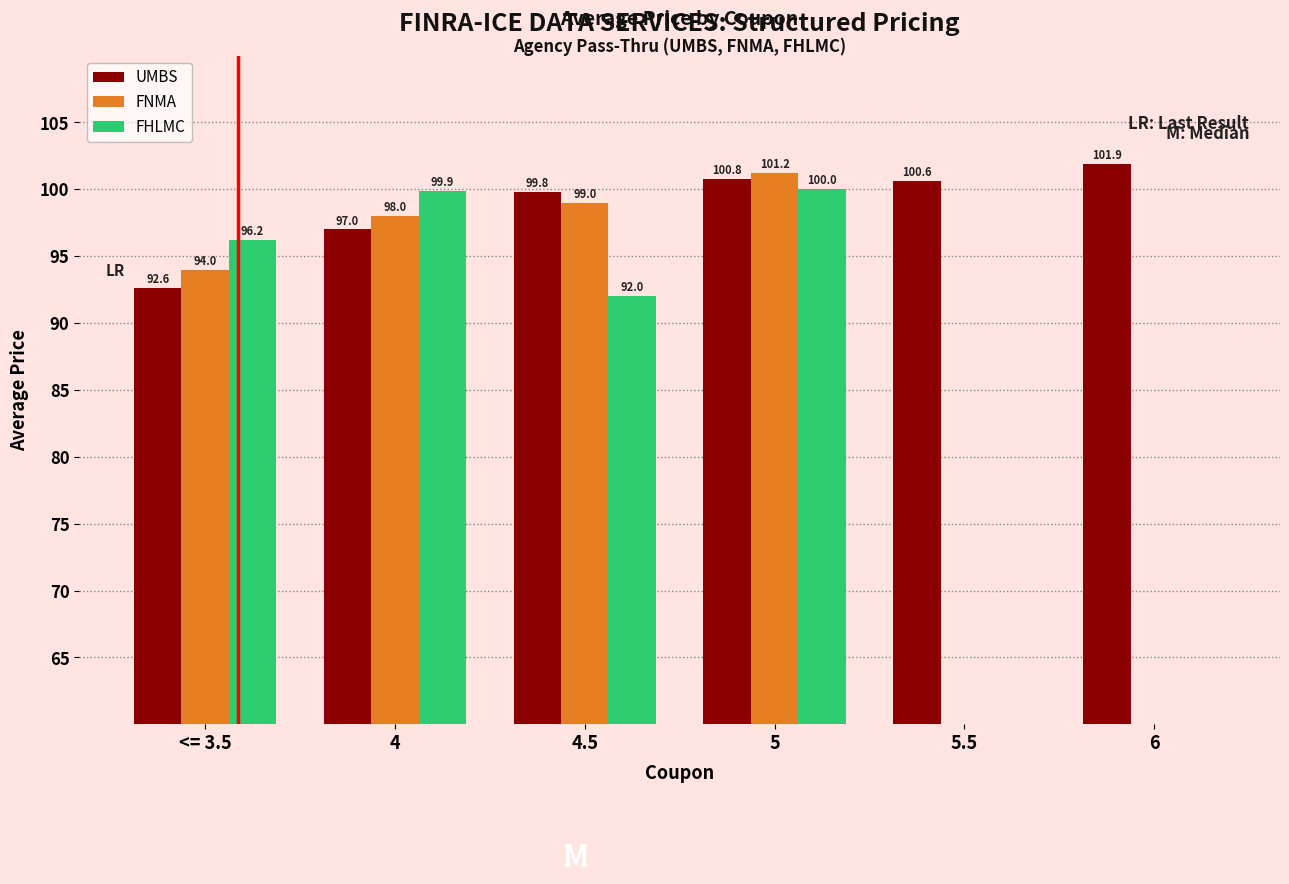

What is the total value across all series at <= 3.5?

282.8